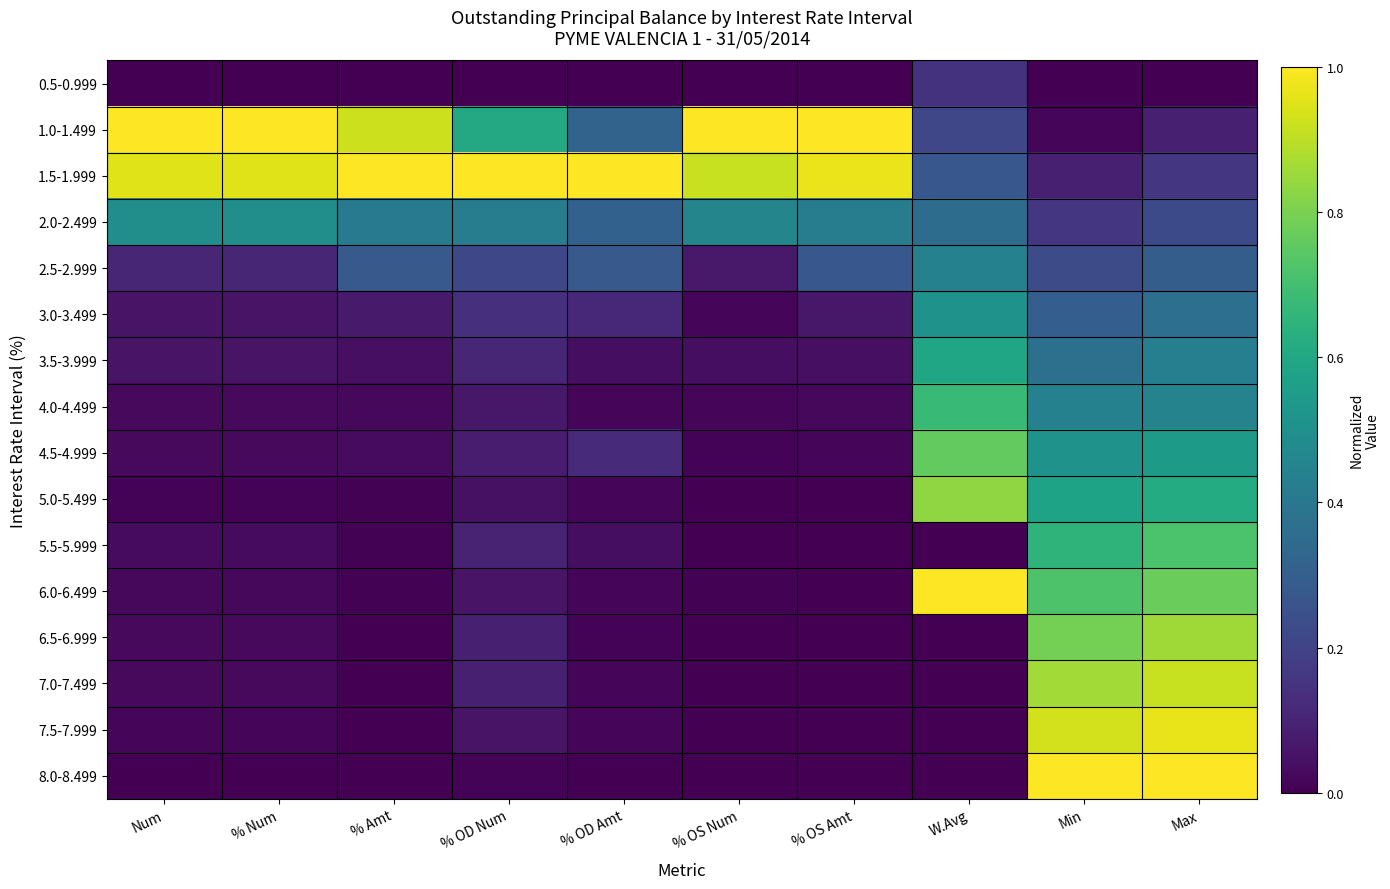

List the series in order of their peak value, lowest first.

0.5-0.999, 2.5-2.999, 2.0-2.499, 3.0-3.499, 3.5-3.999, 4.0-4.499, 5.5-5.999, 4.5-4.999, 5.0-5.499, 6.5-6.999, 7.0-7.499, 7.5-7.999, 1.0-1.499, 1.5-1.999, 6.0-6.499, 8.0-8.499